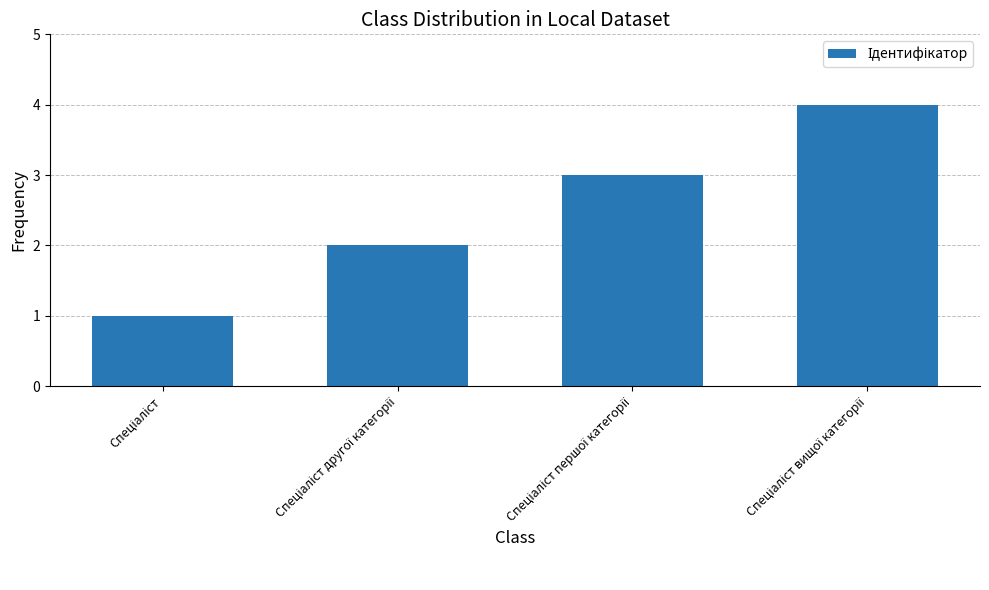

Reading left to right, extract all data points from this chart.

1	2	3	4